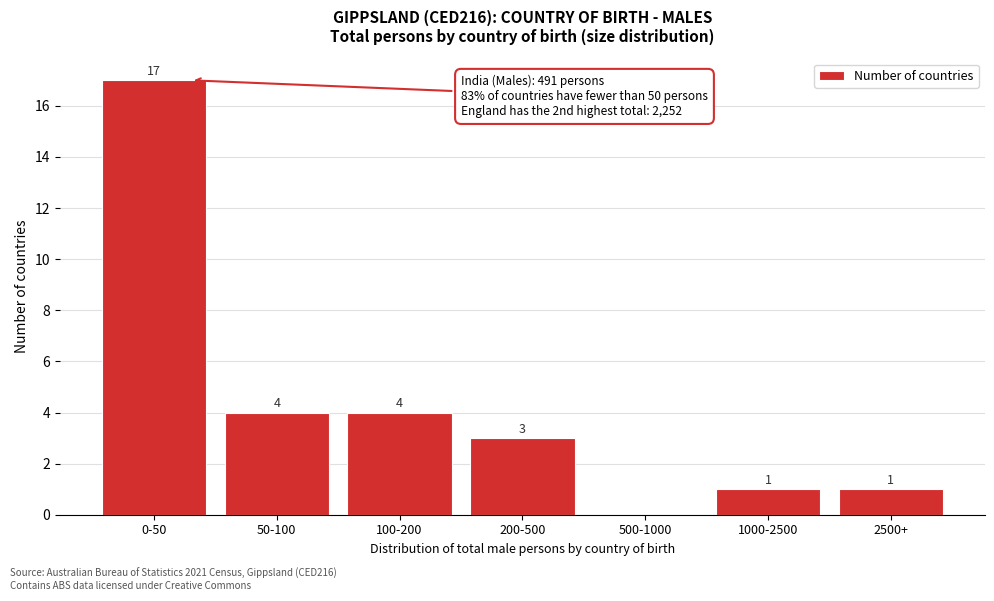

Reading left to right, list all the values displayed in this chart.

0-50=17	50-100=4	100-200=4	200-500=3	500-1000=0	1000-2500=1	2500+=1